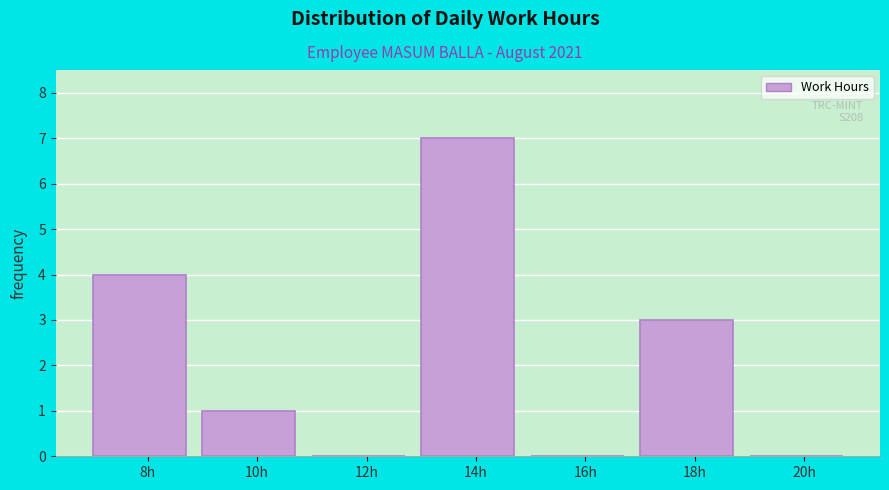

Reading right to left, extract all data points from this chart.

20h=0	18h=3	16h=0	14h=7	12h=0	10h=1	8h=4